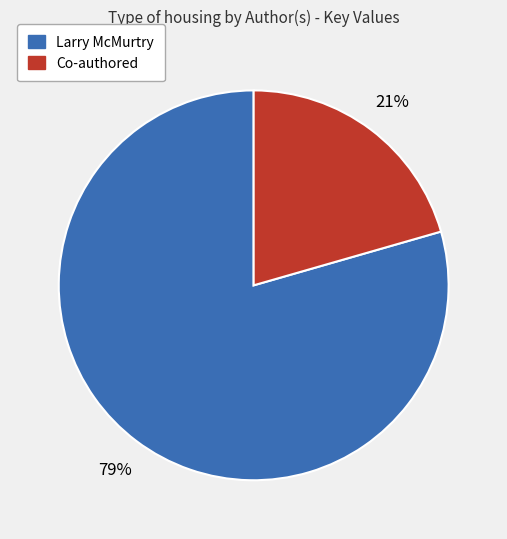

Does any single category account for the majority?

Yes